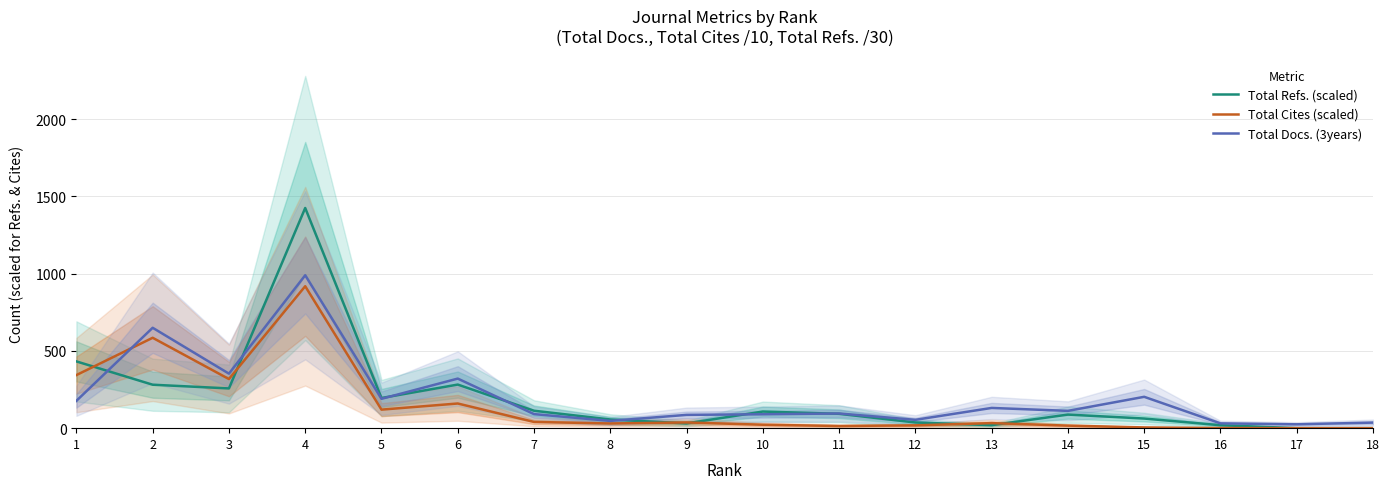

How many lines are shown in the chart?

3